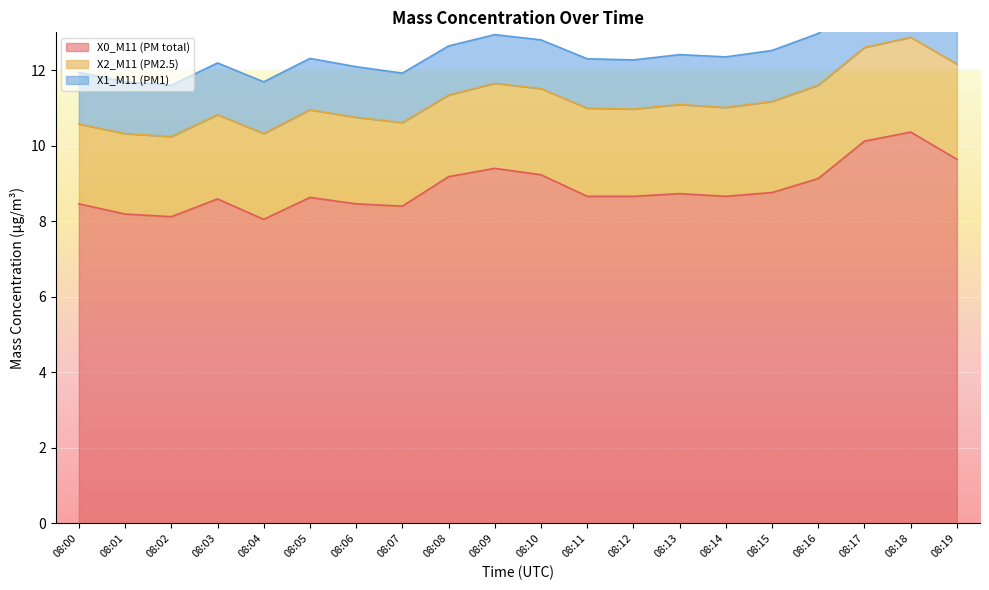

Reading left to right, extract all data points from this chart.

X0_M11 (PM total): 8.5	8.2	8.1	8.6	8.1	8.6	8.5	8.4	9.2	9.4	9.2	8.7	8.7	8.7	8.7	8.8	9.1	10.1	10.4	9.6
X2_M11 (PM2.5): 2.1	2.1	2.1	2.2	2.3	2.3	2.3	2.2	2.2	2.2	2.3	2.3	2.3	2.4	2.4	2.4	2.5	2.5	2.5	2.5
X1_M11 (PM1): 1.4	1.4	1.4	1.4	1.4	1.4	1.3	1.3	1.3	1.3	1.3	1.3	1.3	1.3	1.3	1.4	1.4	1.4	1.4	1.4